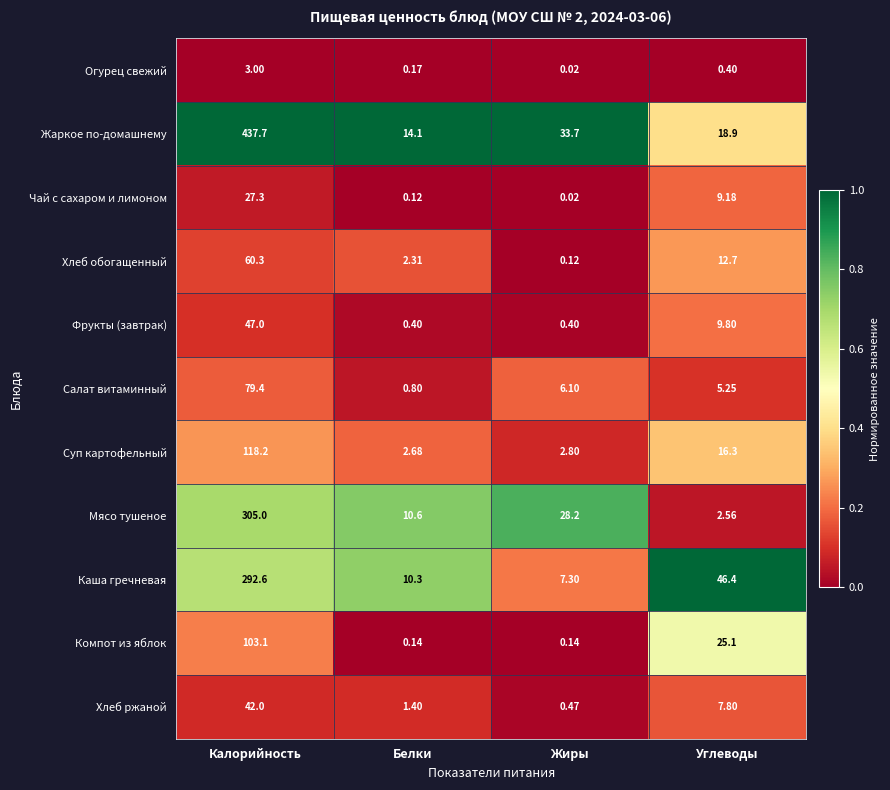

Between Калорийность and Белки, which series saw the biggest shift?

Жаркое по-домашнему